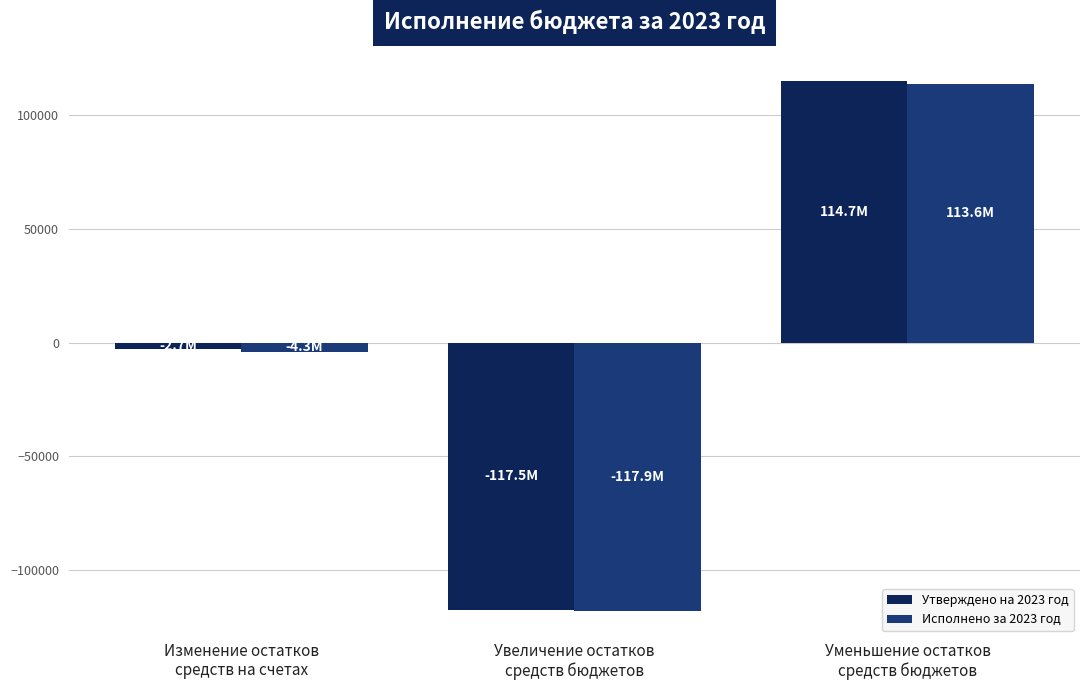

Reading right to left, transcribe all the data shown in this chart.

Утверждено на 2023 год: 114743.8	-117473.6	-2729.8
Исполнено за 2023 год: 113582.5	-117854.8	-4272.3